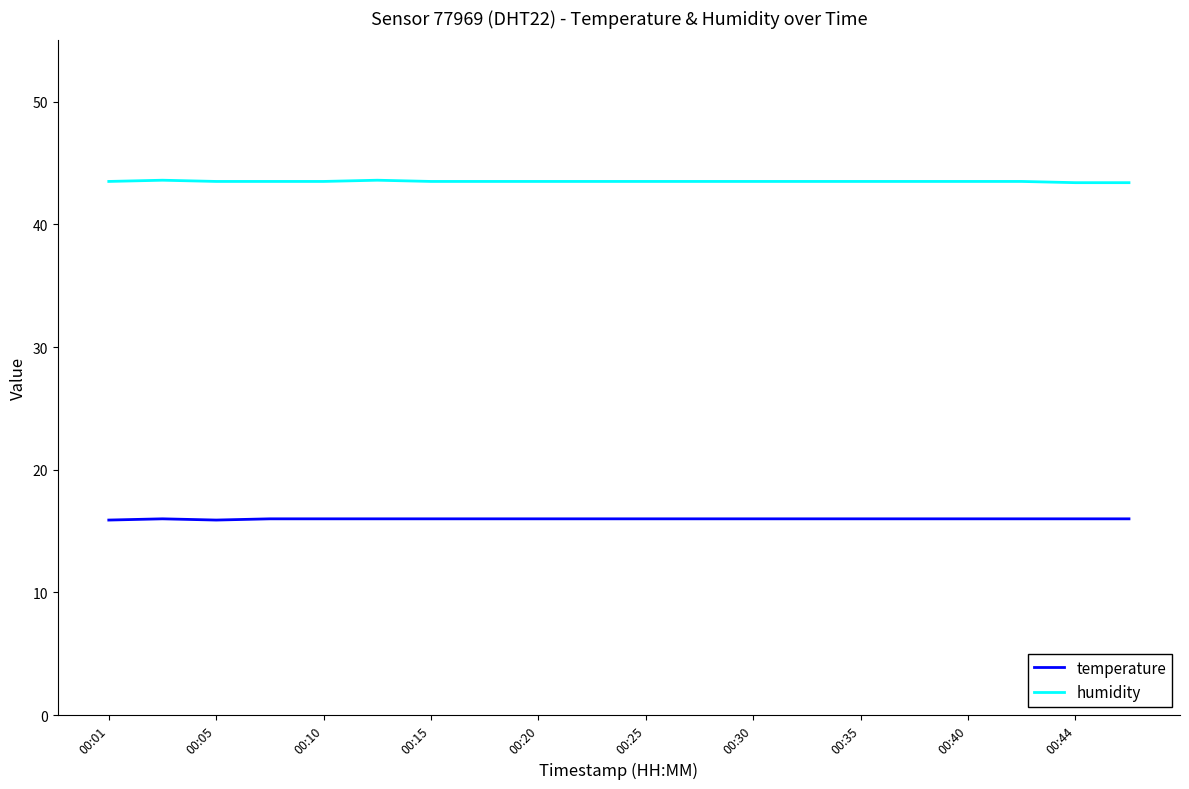

Does the chart display data point markers on the line(s)?

No